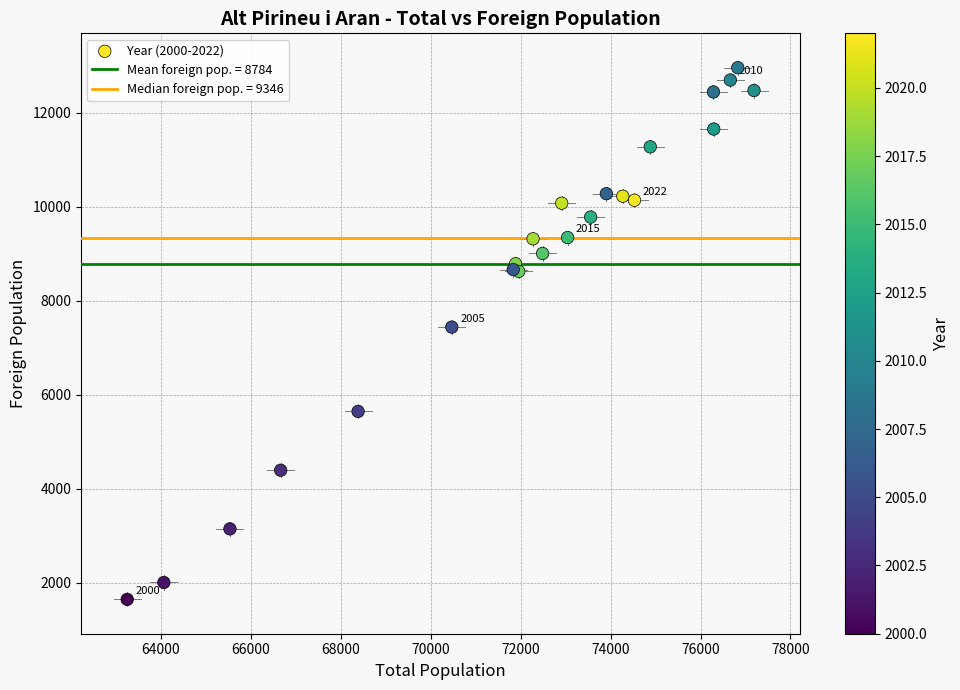

What Y value in the scatter plot is closest to 7303?

7440